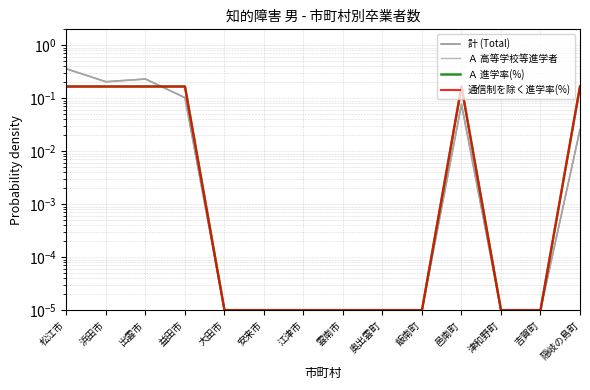

At how many categories does at least one series exceed 0?

14